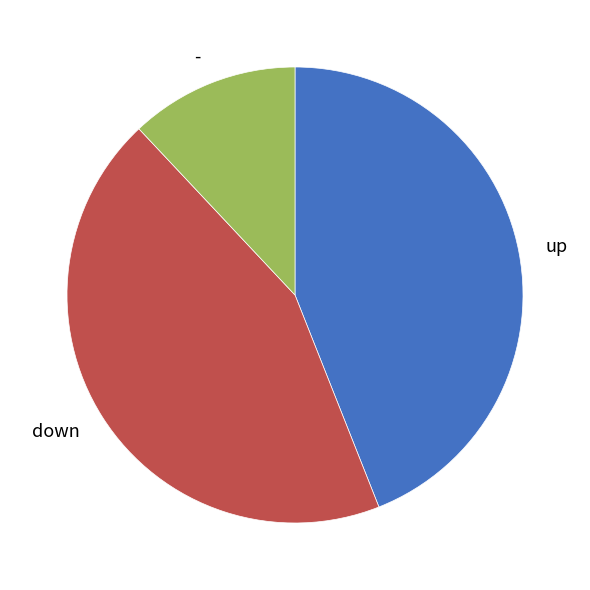

Is it true that down is 33% of the pie?

False